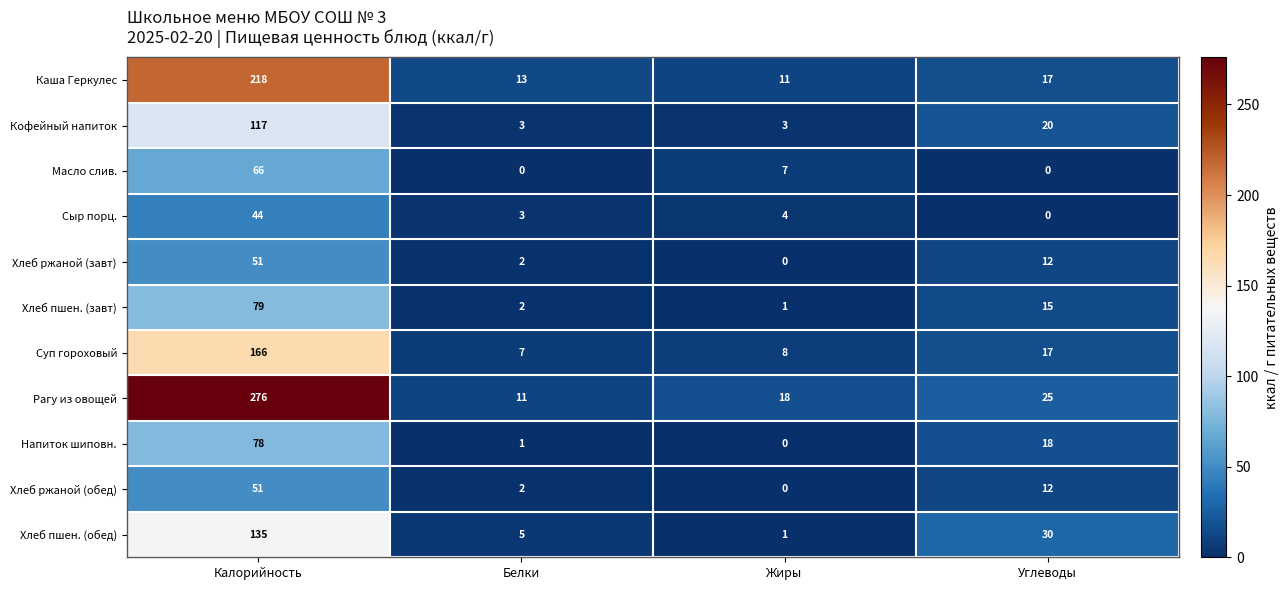

How many values in the Суп гороховый series are below 17?

2